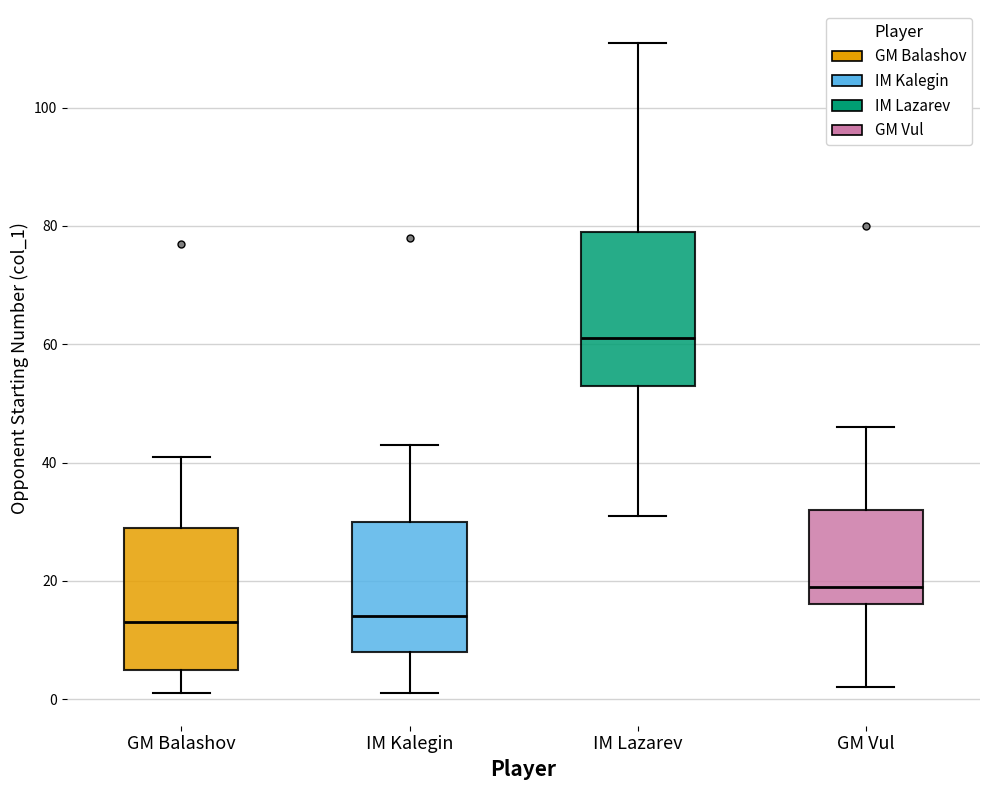

Which box's median line is the highest?

IM Lazarev